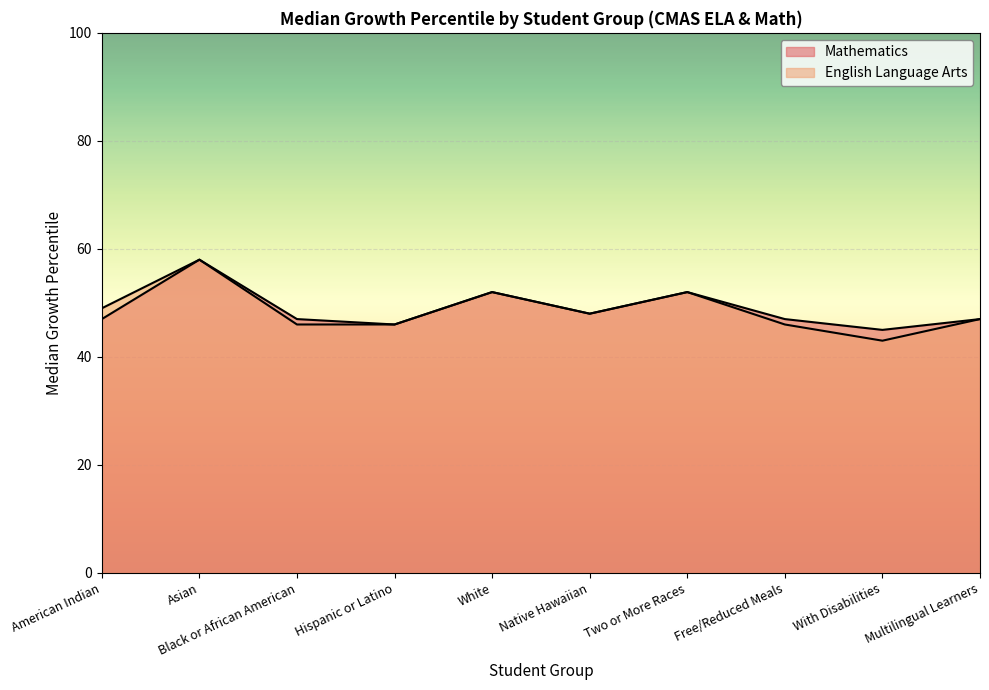

Rank the categories by Mathematics value from lowest to highest.

With Disabilities, Hispanic or Latino, American Indian, Black or African American, Free/Reduced Meals, Multilingual Learners, Native Hawaiian, White, Two or More Races, Asian